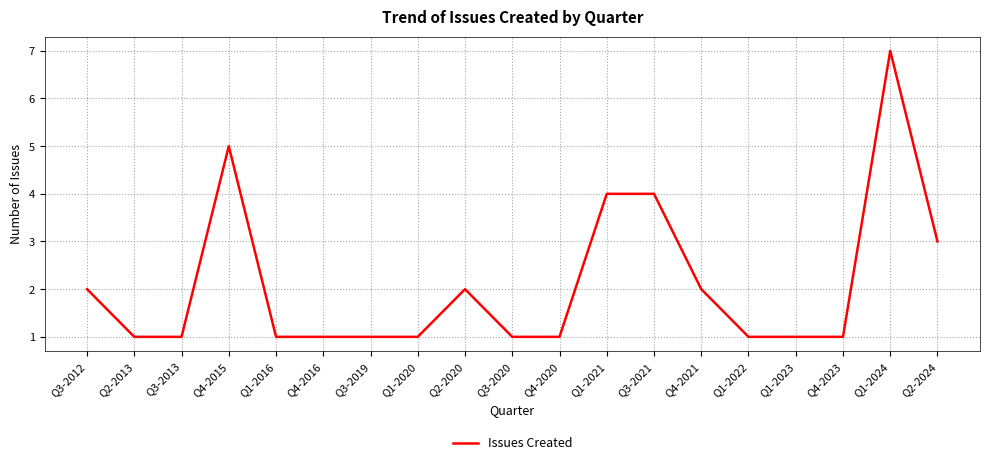

What is the maximum value shown in the chart?

7